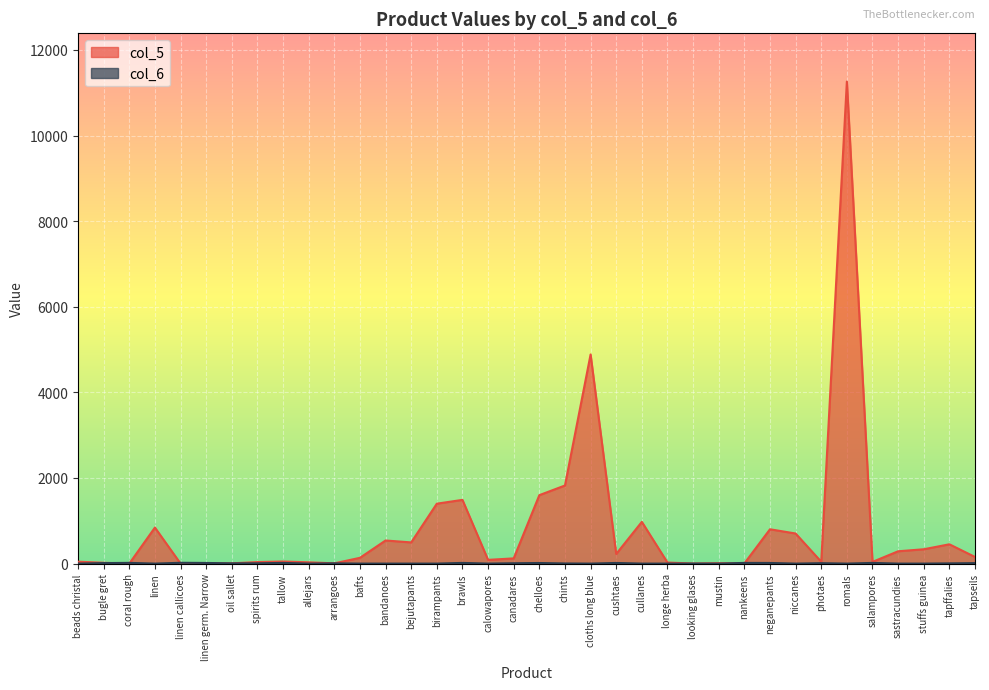

What position from the right is neganepants?

9